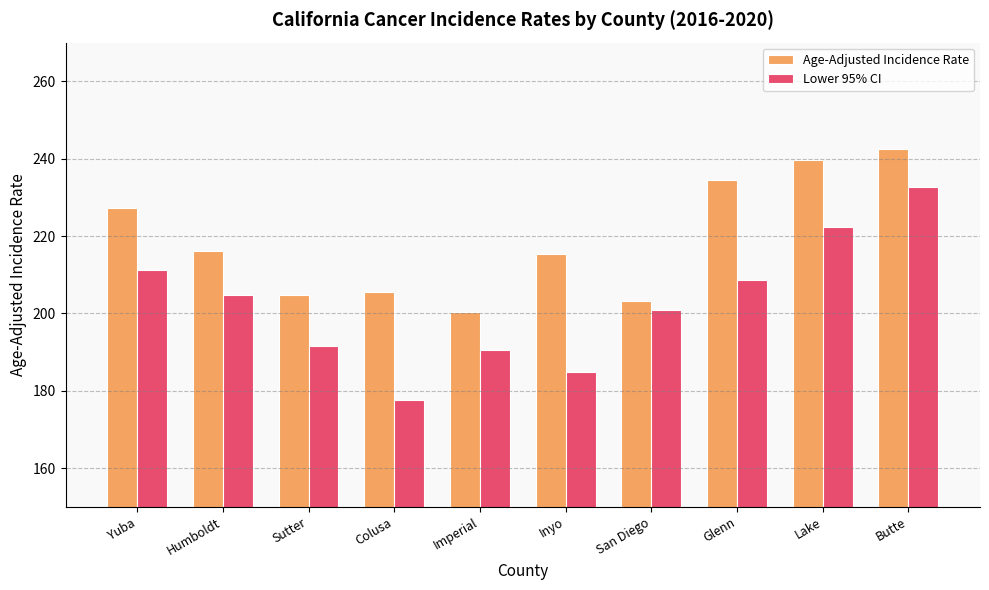

Rank the series by their maximum value, from lowest to highest.

Lower 95% CI, Age-Adjusted Incidence Rate